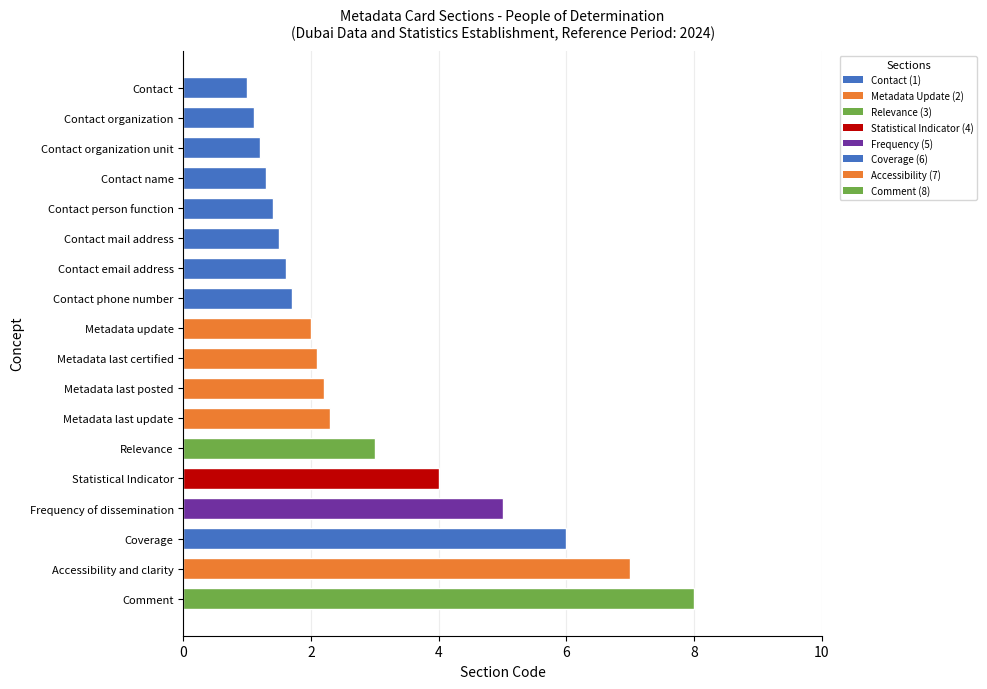

The chart shows a value of 1.2 at Metadata last update. True or false?

False